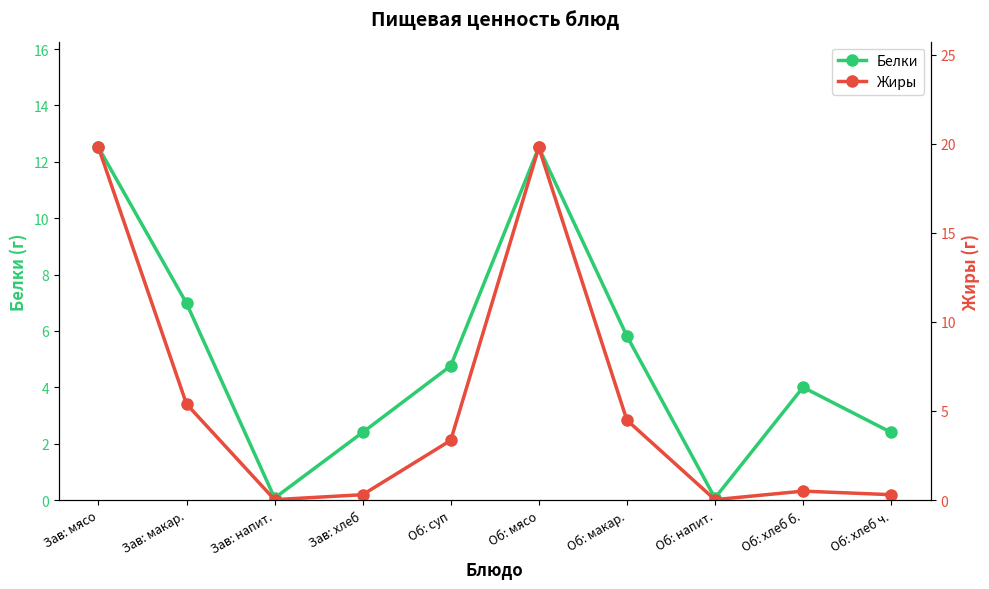

How many categories are shown in the chart?

10